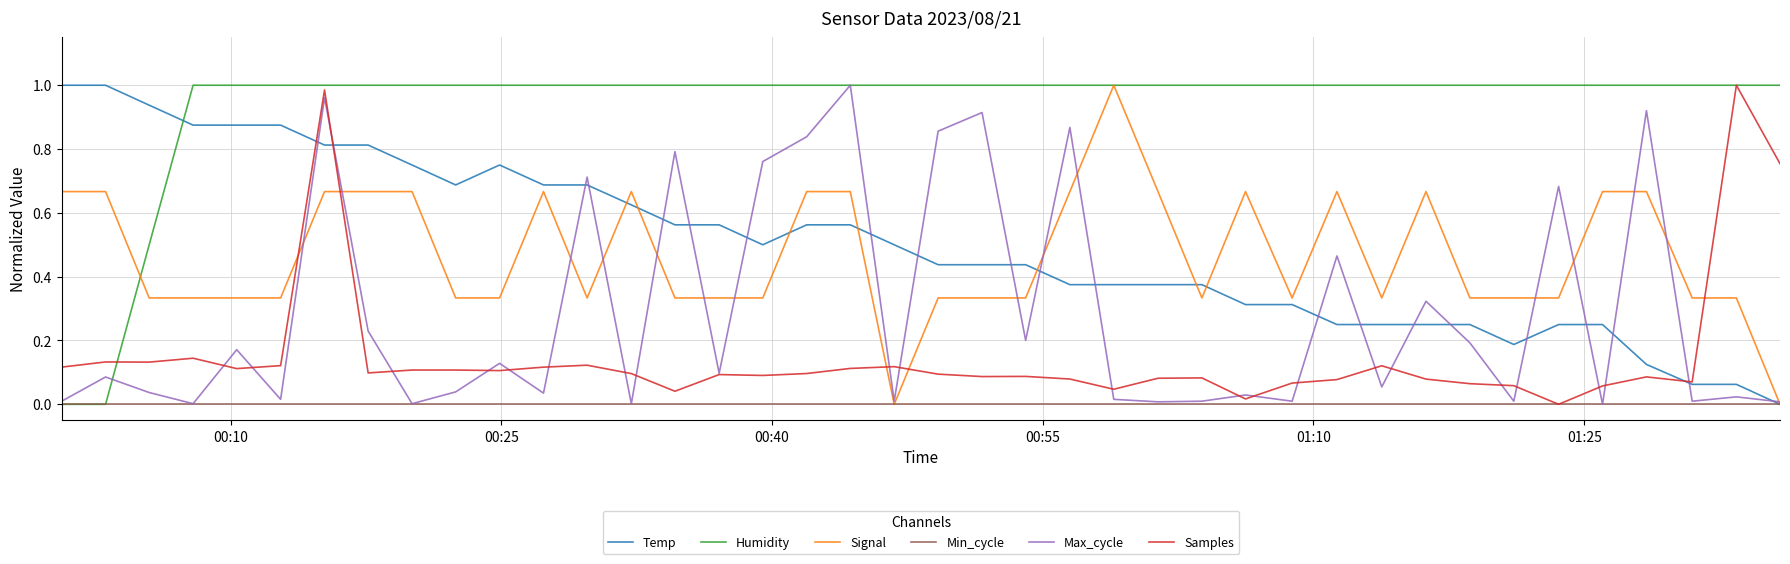

Which series has the largest total across all categories?

Humidity